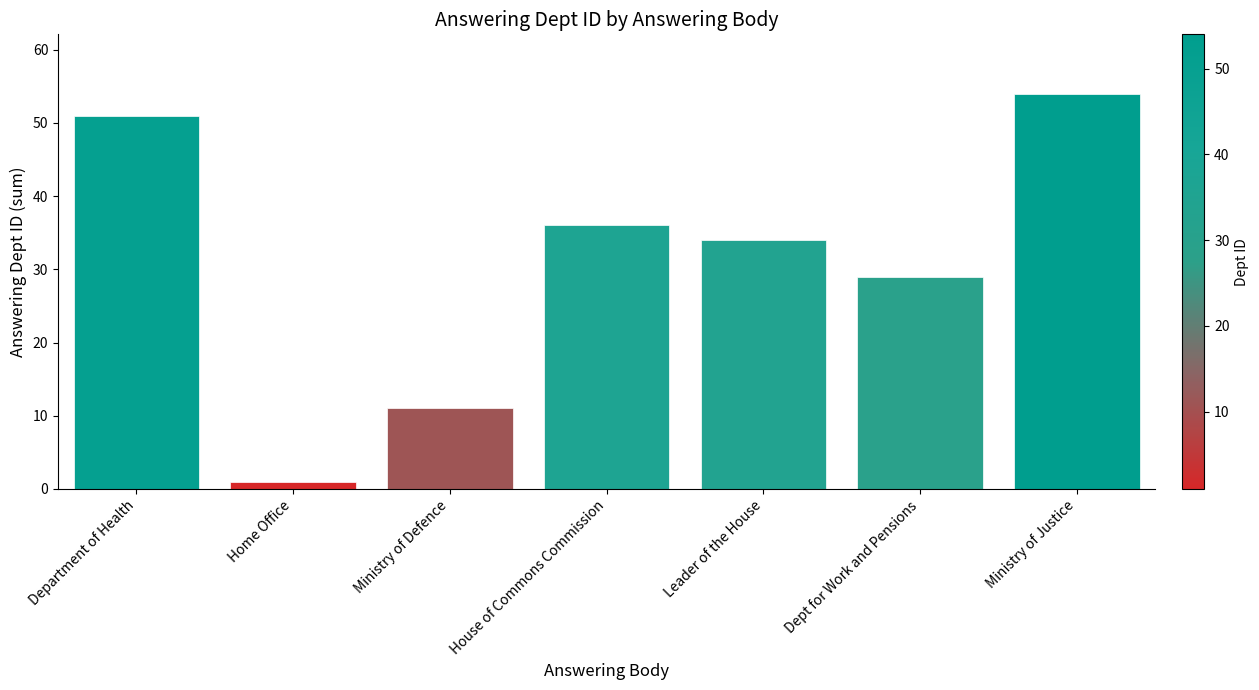

Approximately how many times larger is the value at Home Office compared to Ministry of Defence?

0.1